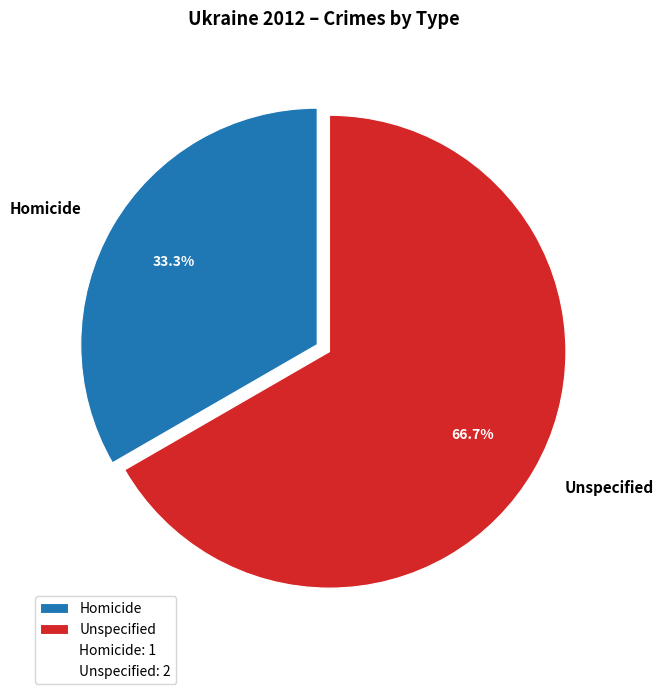

To the nearest percent, what is the combined percentage of Unspecified and Homicide?

100%